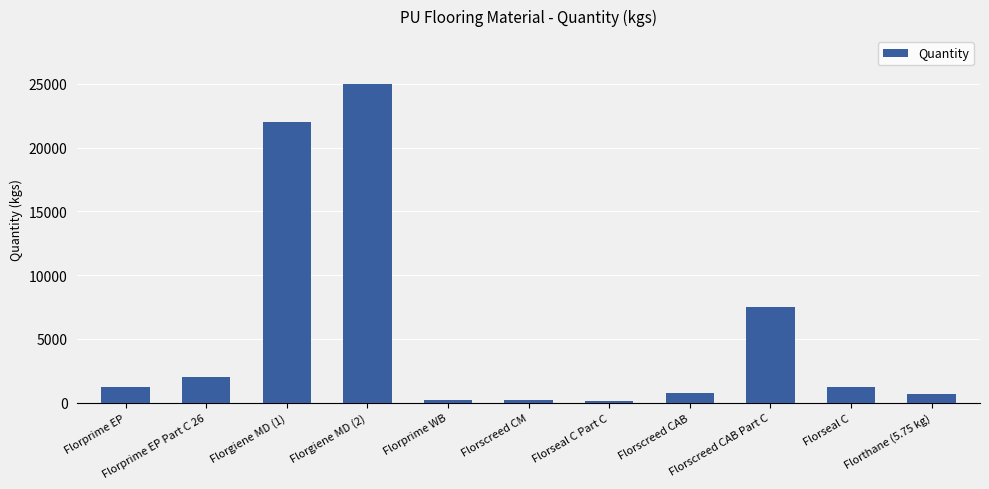

What is the approximate value at Florseal C?

1200